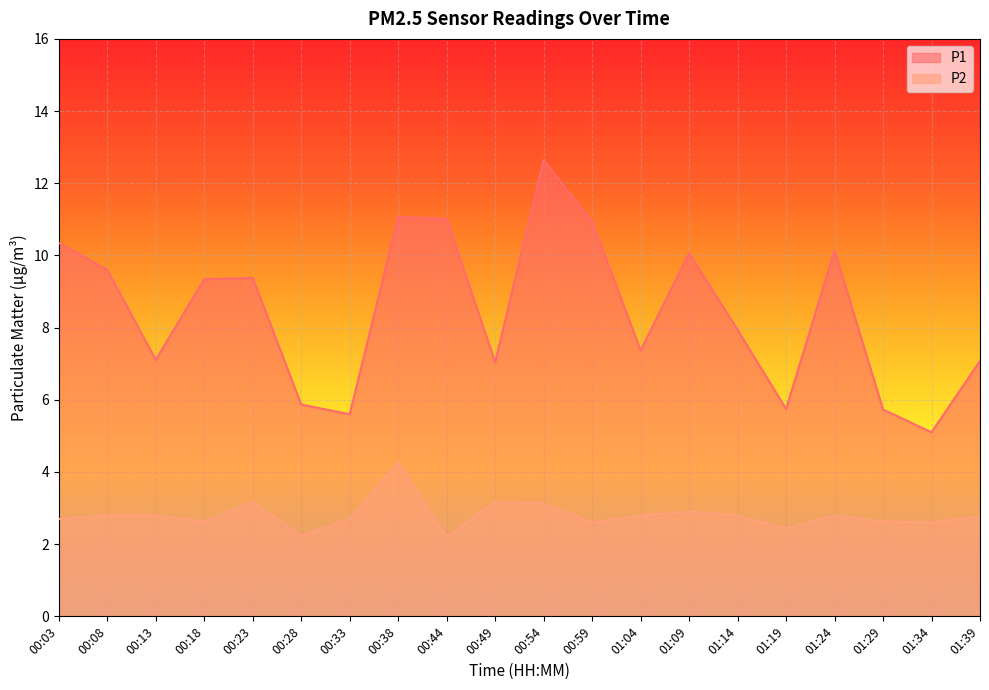

In P1, how many points are lower than both neighbors (excluding endpoints)?

6